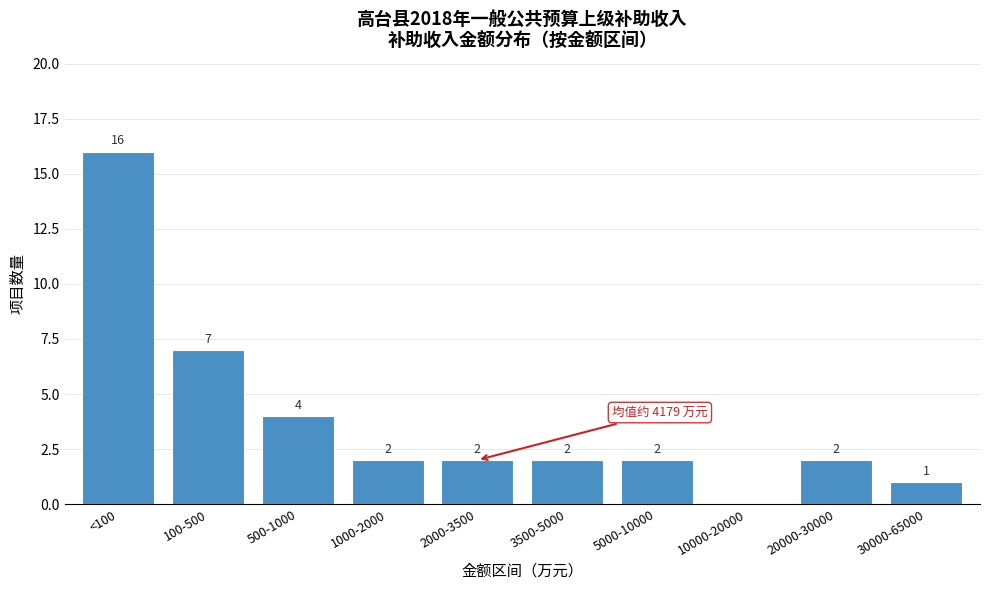

Reading right to left, transcribe all the data shown in this chart.

30000-65000=1	20000-30000=2	10000-20000=0	5000-10000=2	3500-5000=2	2000-3500=2	1000-2000=2	500-1000=4	100-500=7	<100=16